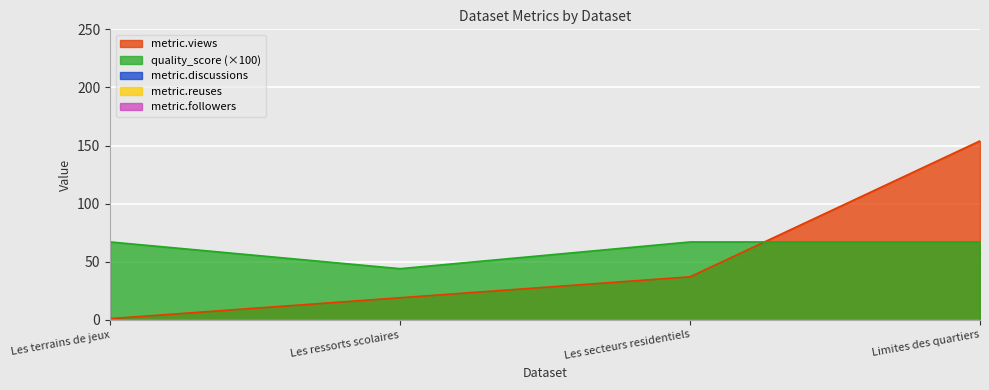

Reading left to right, what are all the values shown in this chart?

metric.views: Les terrains de jeux=1.0	Les ressorts scolaires=19.0	Les secteurs residentiels=37.0	Limites des quartiers=154.0
quality_score: Les terrains de jeux=0.7	Les ressorts scolaires=0.4	Les secteurs residentiels=0.7	Limites des quartiers=0.7
metric.discussions: Les terrains de jeux=0.0	Les ressorts scolaires=0.0	Les secteurs residentiels=0.0	Limites des quartiers=0.0
metric.reuses: Les terrains de jeux=0.0	Les ressorts scolaires=0.0	Les secteurs residentiels=0.0	Limites des quartiers=0.0
metric.followers: Les terrains de jeux=0.0	Les ressorts scolaires=0.0	Les secteurs residentiels=0.0	Limites des quartiers=0.0